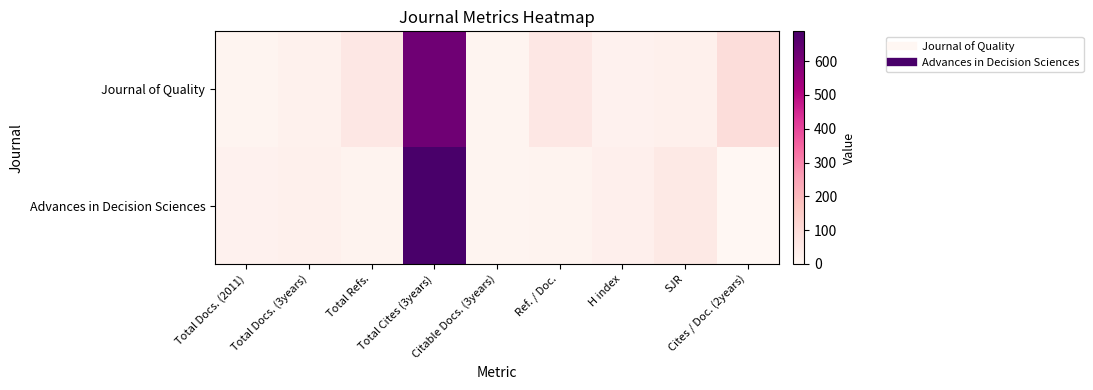

Reading right to left, transcribe all the data shown in this chart.

Journal of Quality: Cites / Doc. (2years)=96	SJR=26	H index=20	Ref. / Doc.=59	Citable Docs. (3years)=12	Total Cites (3years)=620	Total Refs.=59	Total Docs. (3years)=23	Total Docs. (2011)=10
Advances in Decision Sciences: Cites / Doc. (2years)=0	SJR=52	H index=27	Ref. / Doc.=14	Citable Docs. (3years)=13	Total Cites (3years)=688	Total Refs.=14	Total Docs. (3years)=25	Total Docs. (2011)=20